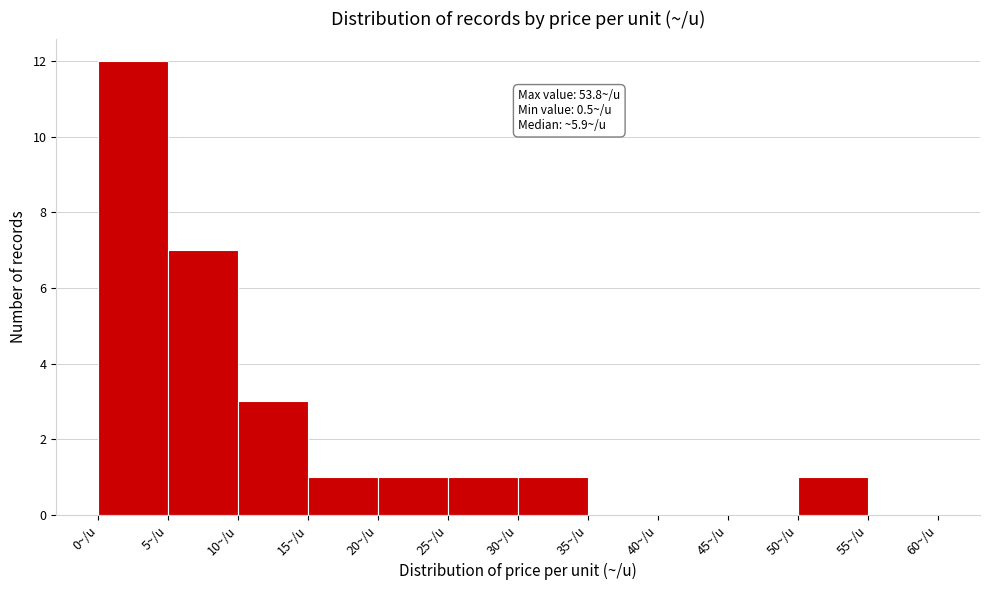

Over which range of the x-axis is the bar tallest?

0 to 5